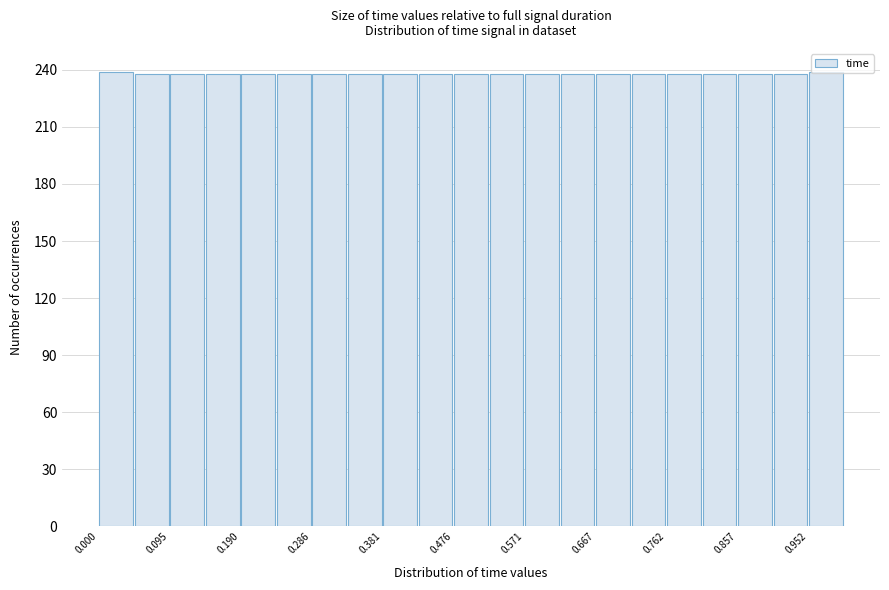

Reading left to right, transcribe this chart: for each bar, give the range it covers on the x-axis and its height. Neither the bar edges nor the heights are printed on the chart, so give them approximately, as read against the axes.

0.00 to 0.05: 240
0.05 to 0.10: 240
0.10 to 0.14: 240
0.14 to 0.19: 240
0.19 to 0.24: 240
0.24 to 0.29: 240
0.29 to 0.33: 240
0.33 to 0.38: 240
0.38 to 0.43: 240
0.43 to 0.48: 240
0.48 to 0.52: 240
0.52 to 0.57: 240
0.57 to 0.62: 240
0.62 to 0.67: 240
0.67 to 0.71: 240
0.71 to 0.76: 240
0.76 to 0.81: 240
0.81 to 0.86: 240
0.86 to 0.90: 240
0.90 to 0.95: 240
0.95 to 1.00: 240